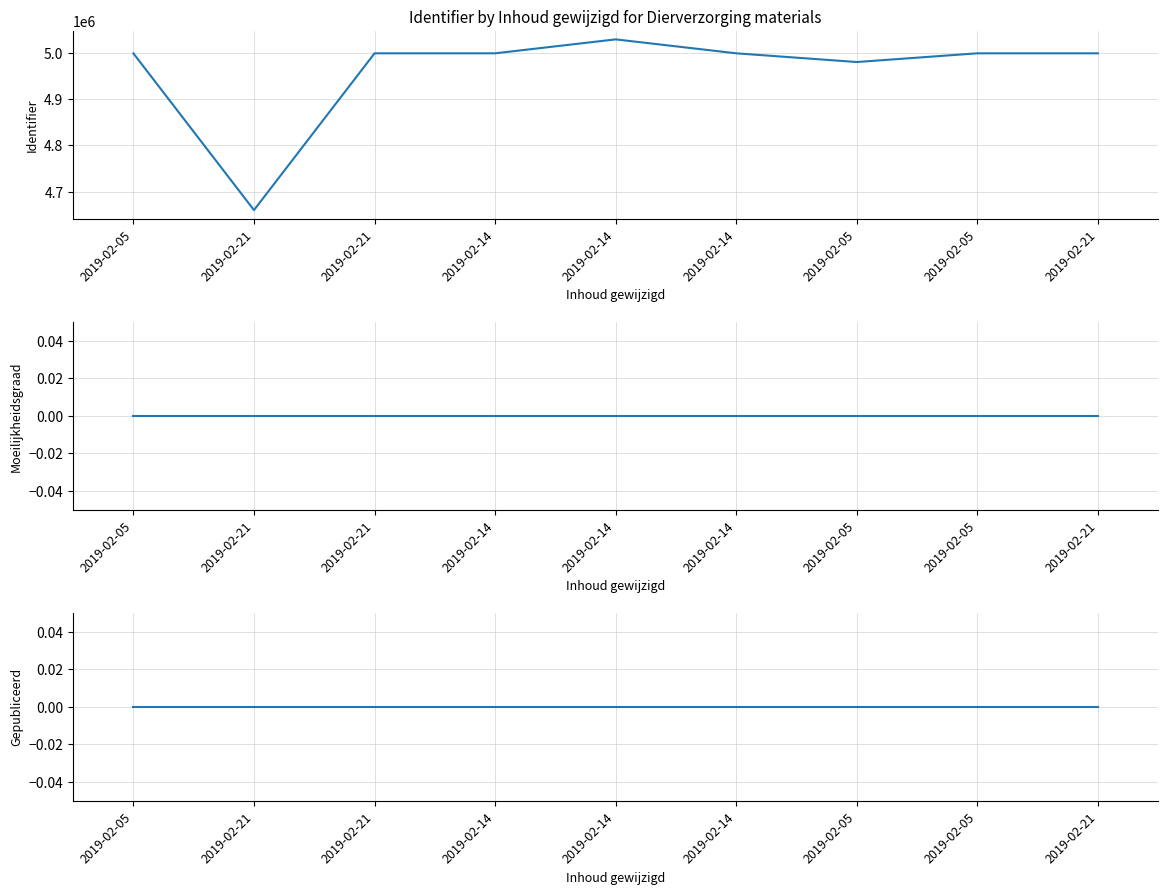

Which series changed the most between 2019-02-21 and 2019-02-05?

Identifier